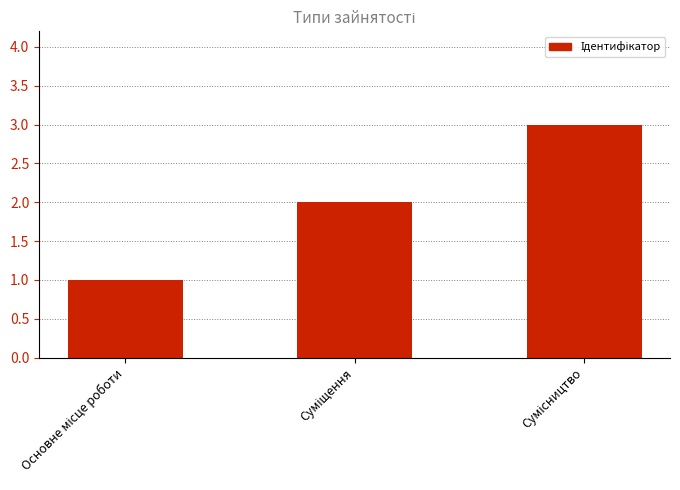

What is the sum of all values?

6